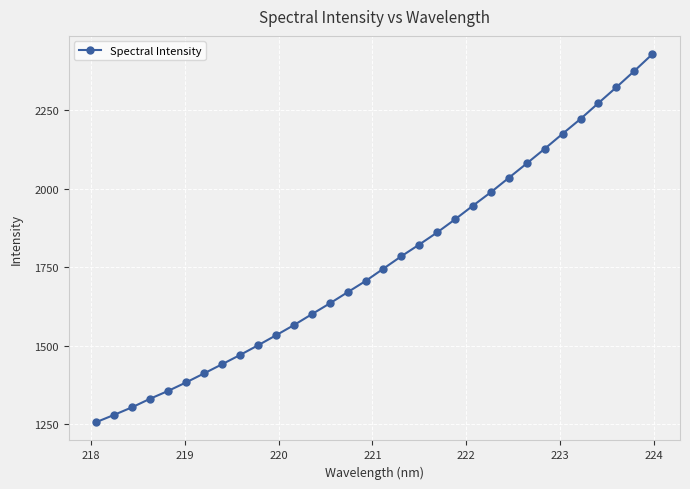

What is the greatest value displayed?

2429.3